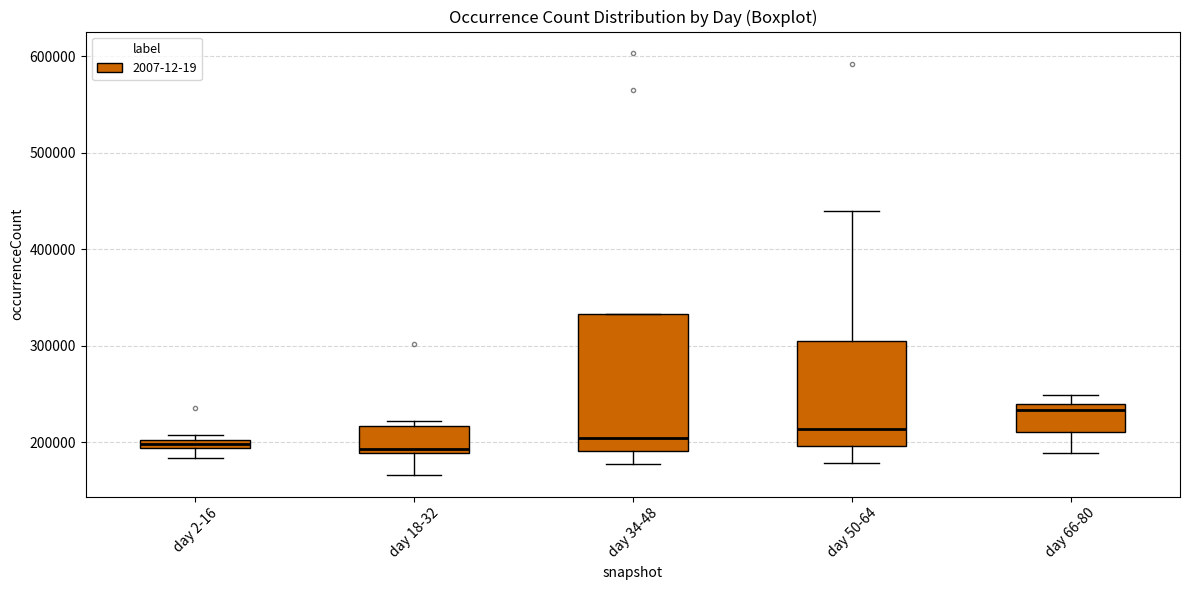

Which box is the tallest, from its lower edge to its upper edge?

day 34-48